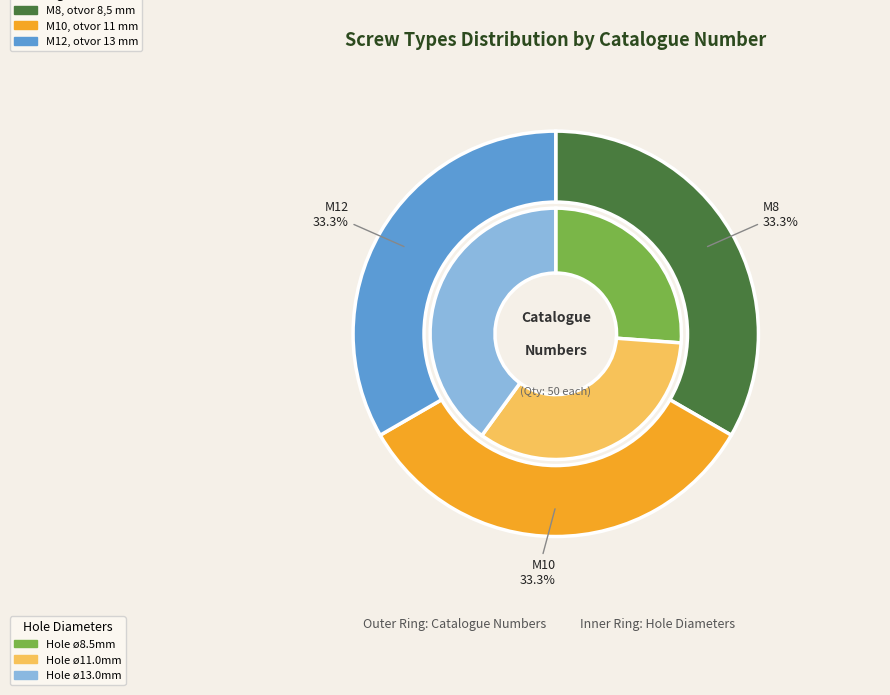

To the nearest percent, what is the combined percentage of M12, otvor 13 mm and M10, otvor 11 mm?

67%